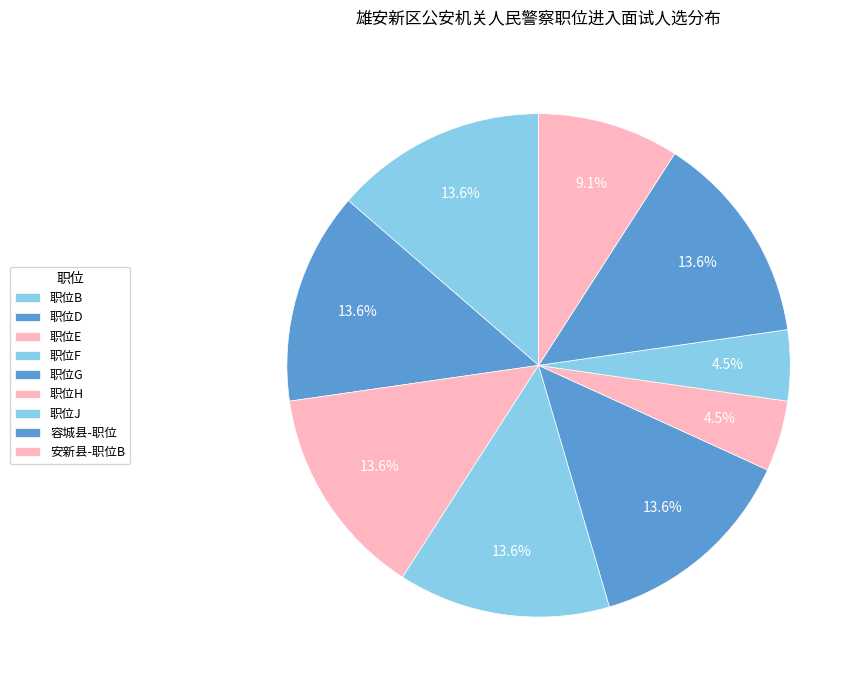

Which category has the biggest portion of the pie?

职位B